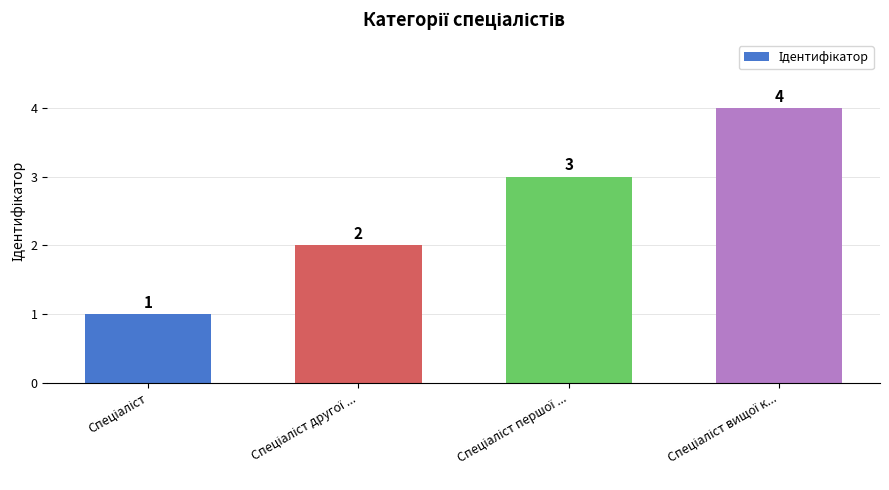

What is the value of the 3rd bar from the left?

3